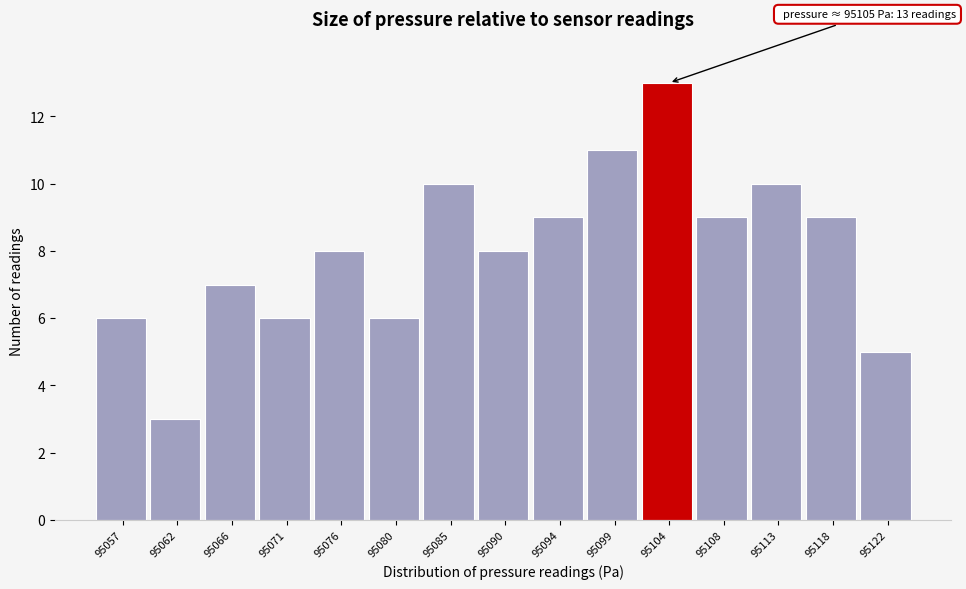

Which range on the x-axis has the tallest bar?

95101.5 to 95106.5